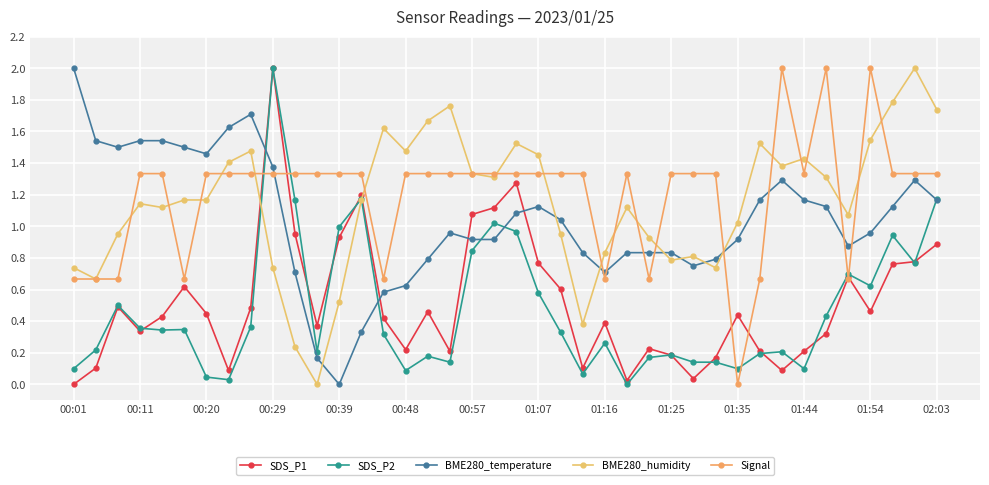

At which category is the sum across all series the highest?

00:29